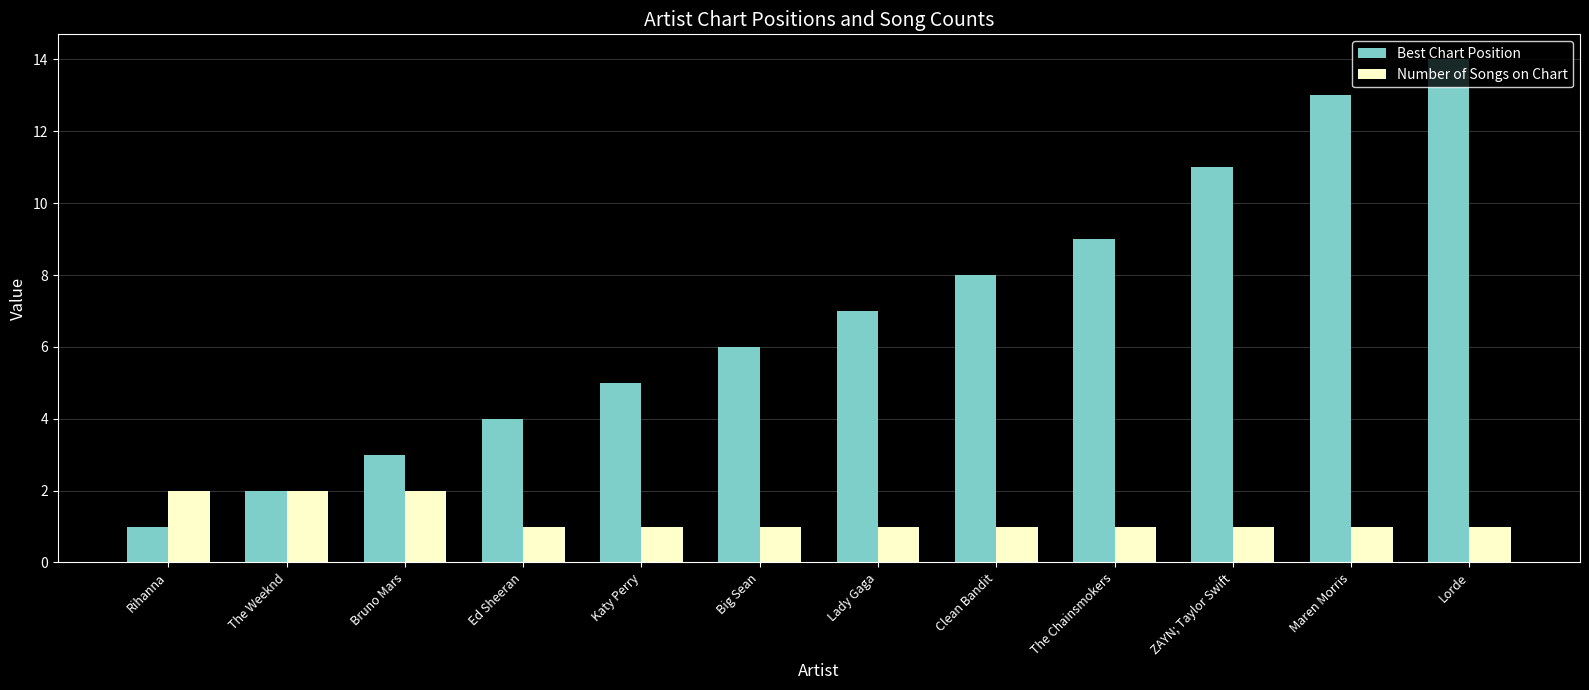

What is the average value of the Best Chart Position series?

7